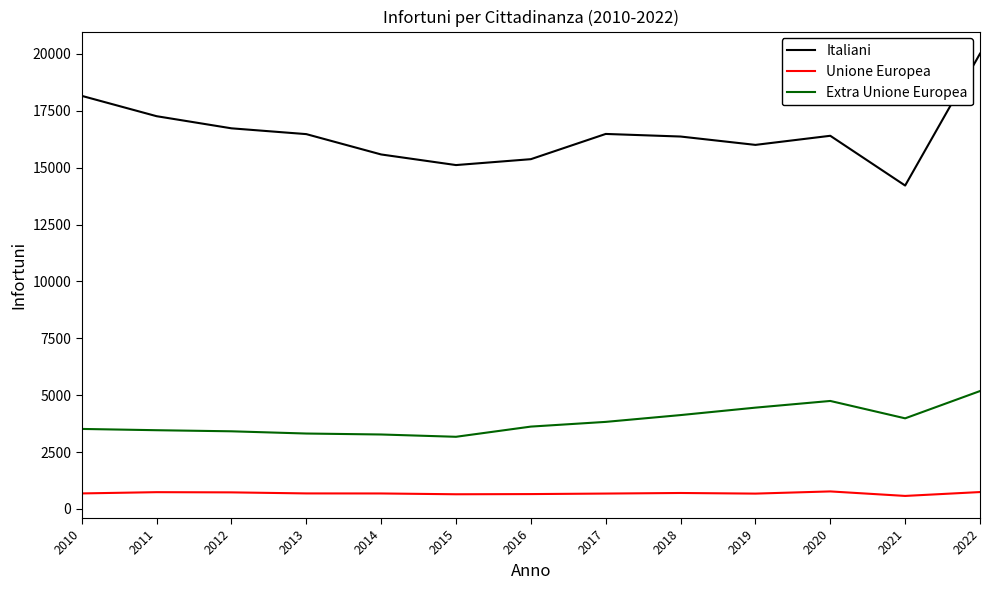

Which series has the largest total across all categories?

Italiani